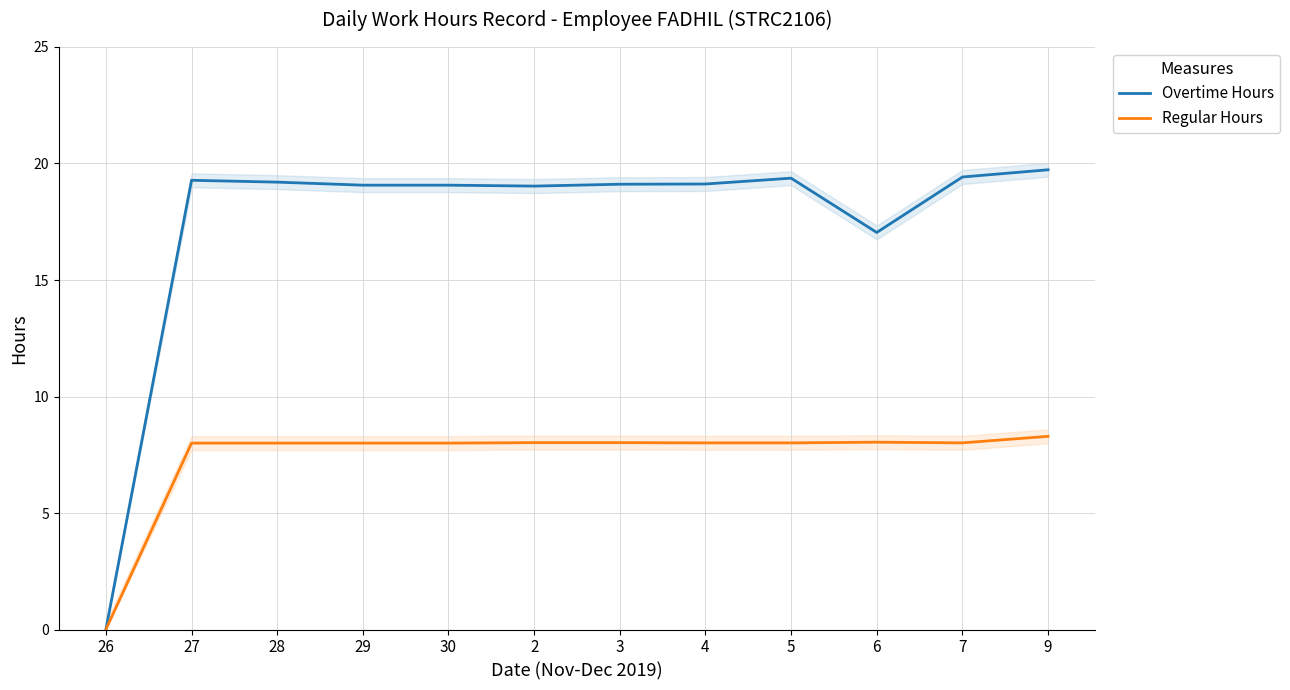

How many lines are shown in the chart?

2